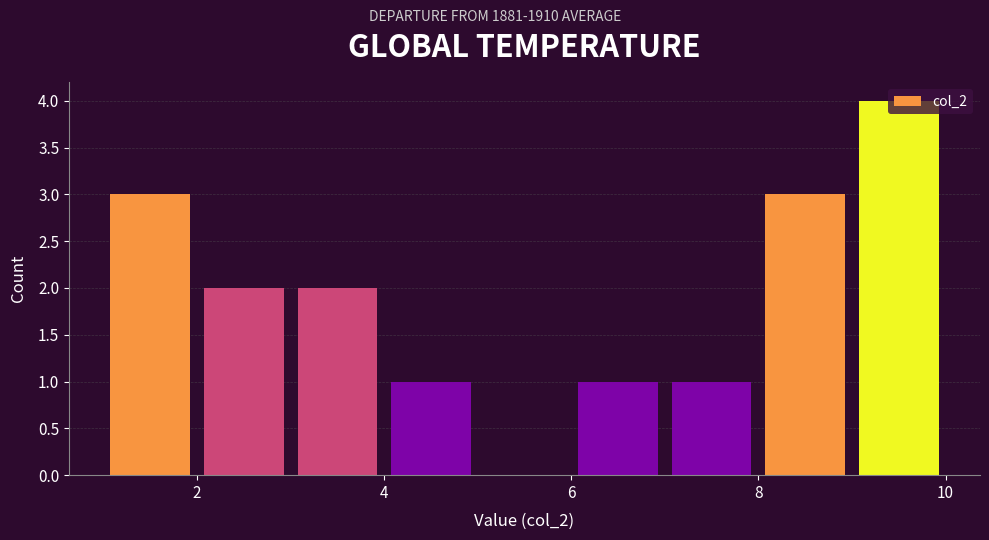

Reading left to right, transcribe this chart: for each bar, give the range it covers on the x-axis and its height. The values are not printed on the chart, so give them approximately, as read against the axis.

1 to 2: 3
2 to 3: 2
3 to 4: 2
4 to 5: 1
5 to 6: 0
6 to 7: 1
7 to 8: 1
8 to 9: 3
9 to 10: 4